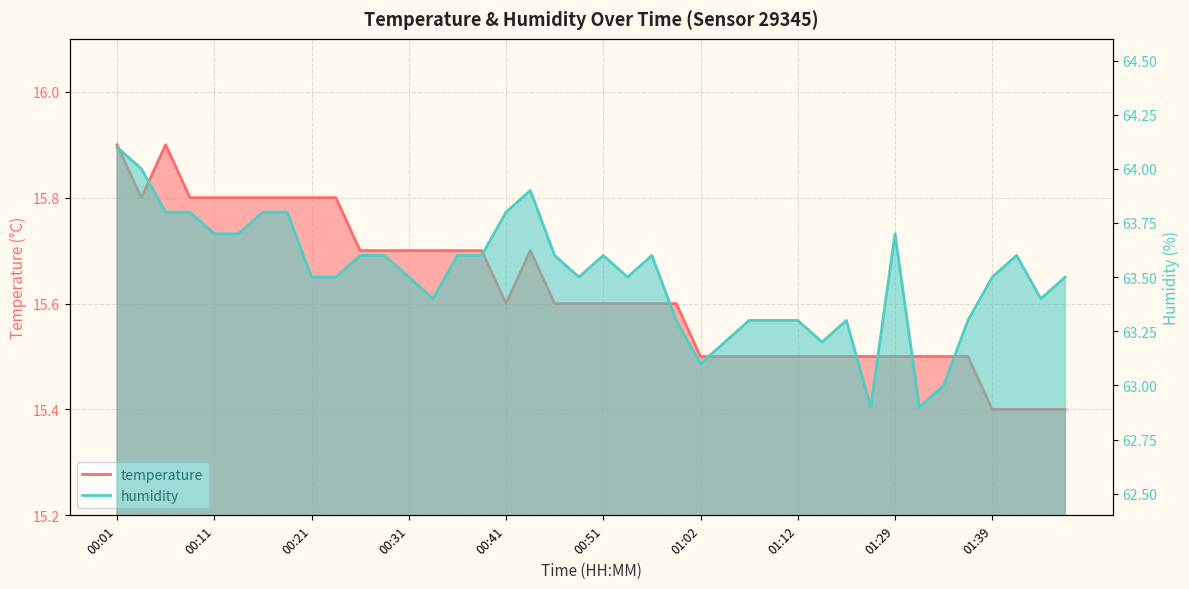

Between 01:44 and 01:34, which is larger?

01:34